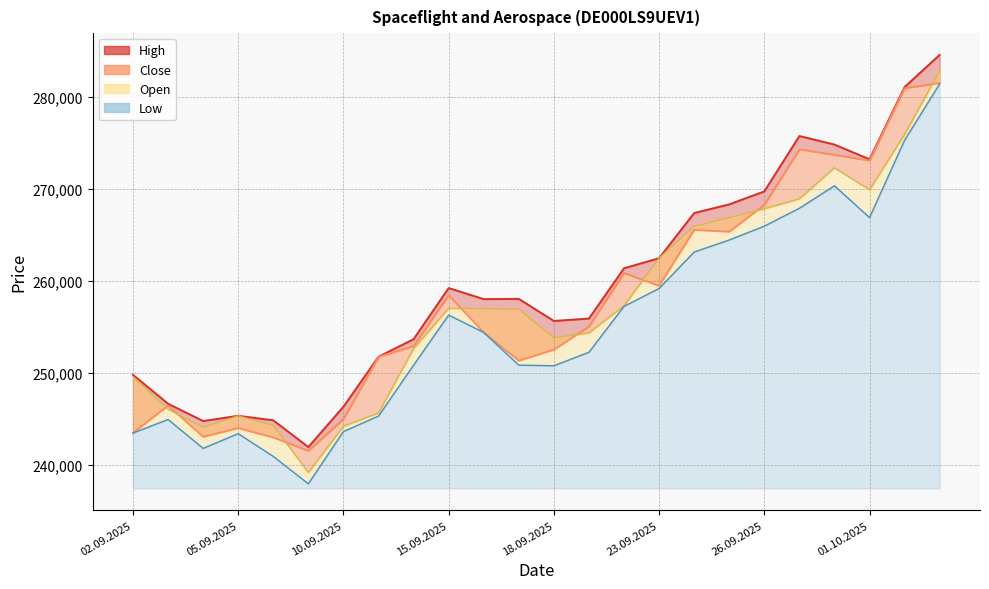

What is the total value across all series at 08.09.2025?

973165